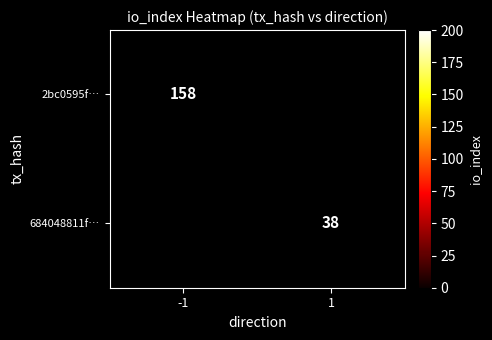

At how many categories does at least one series exceed 64?

1